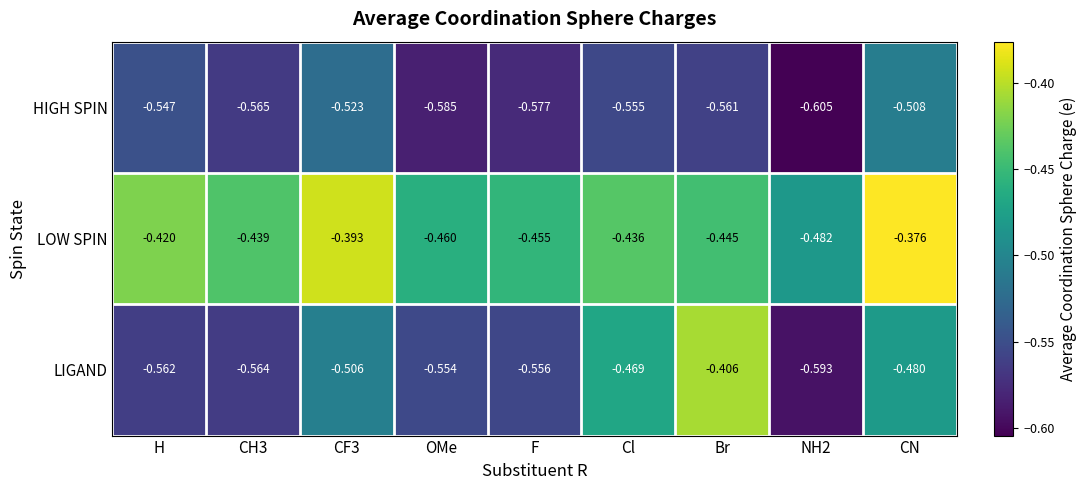

Where is HIGH SPIN nearest to the value 0?

CN